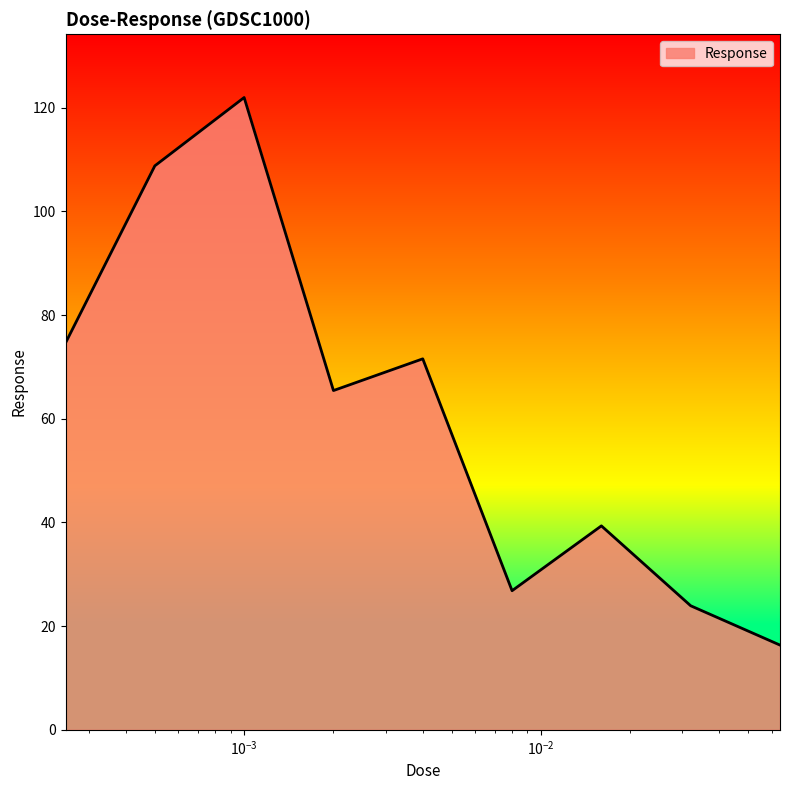

How many lines are shown in the chart?

1